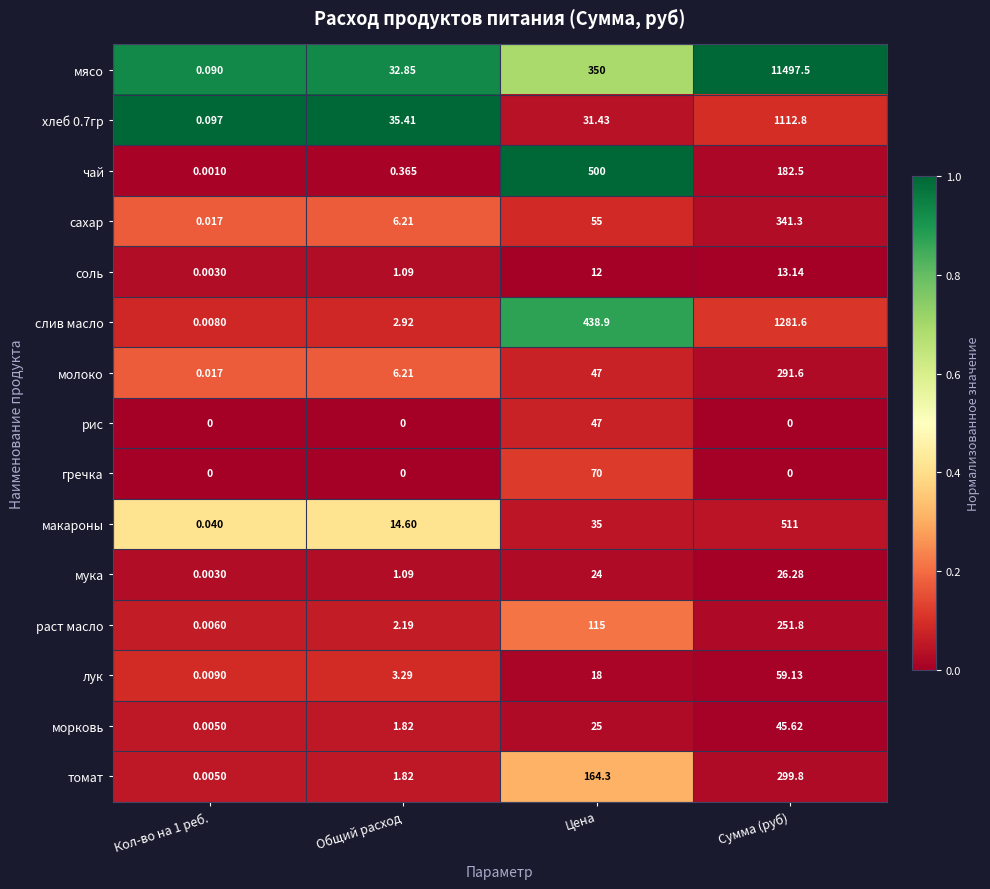

Is the value of мясо at Сумма (руб) greater than the value of соль at Сумма (руб)?

Yes